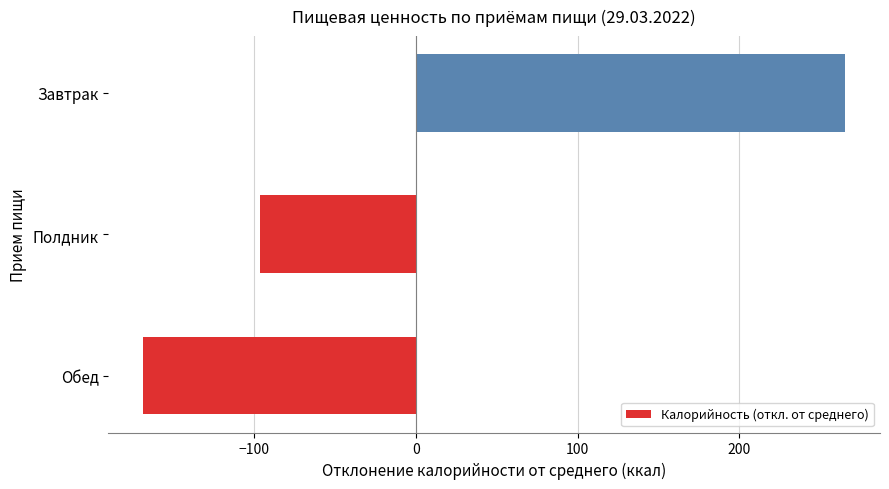

Which has a higher value, Полдник or Завтрак?

Завтрак